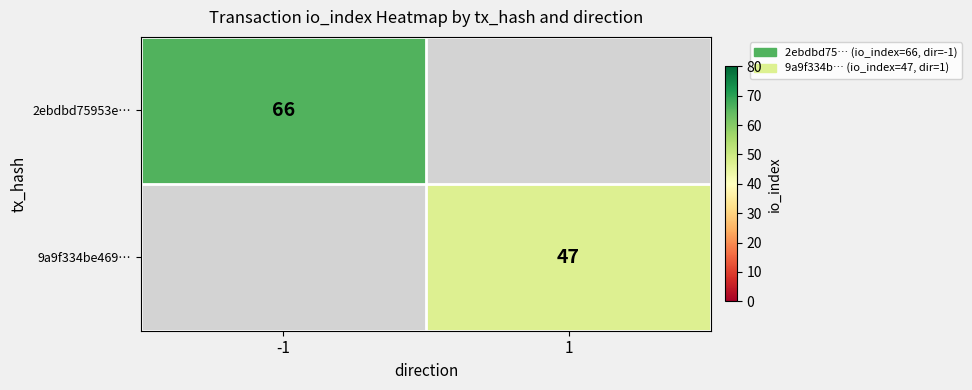

The 2ebdbd75953e… series shows 100 at -1. True or false?

False